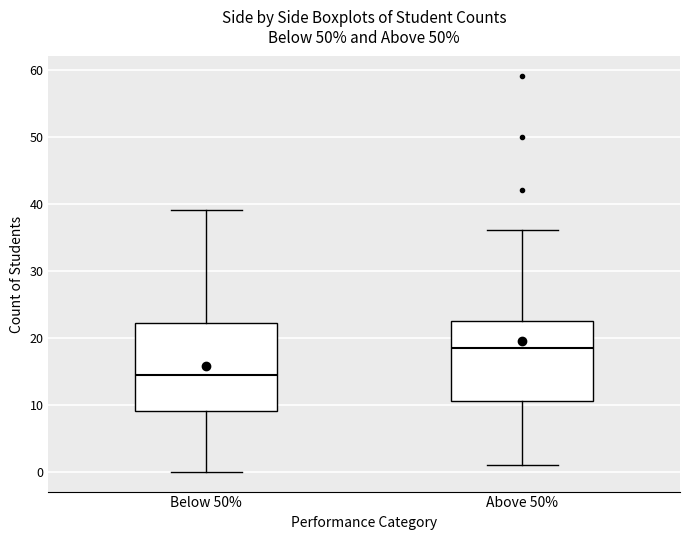

Comparing the boxes themselves (not the whiskers), which one is the tallest?

Below 50%